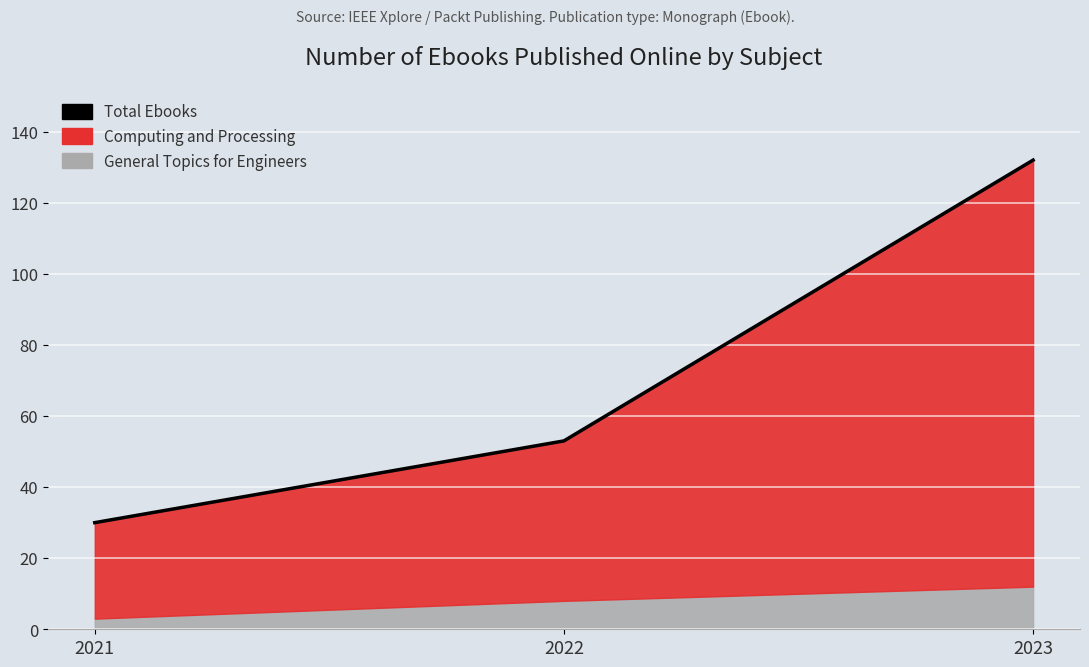

What is the value of the 3rd point from the left?

132